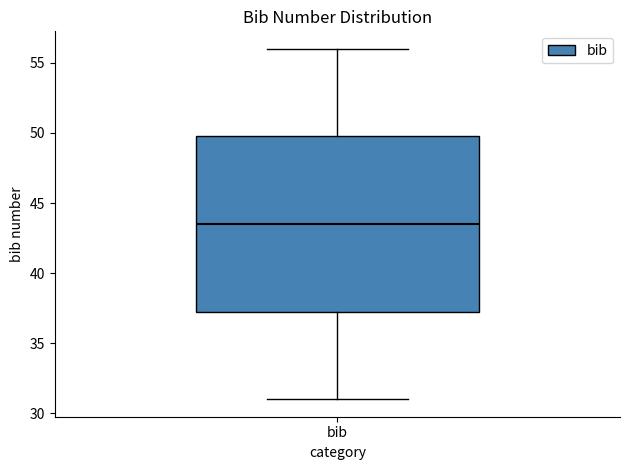

Transcribe this box plot: give where the median line is, the range the box spans, and where the two whiskers end, as read against the y-axis. The values are not printed on the chart, so give them approximately, as read against the axis.

median 43.5, box 37.5 to 50.0, whiskers 31.0 to 56.0